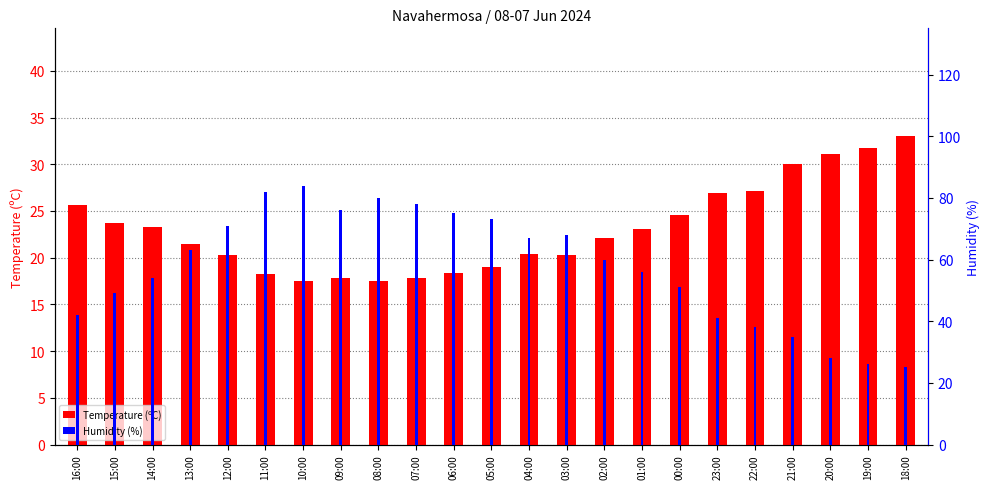

Rank the series by their average value, from highest to lowest.

Humidity (%), Temperature (ºC)